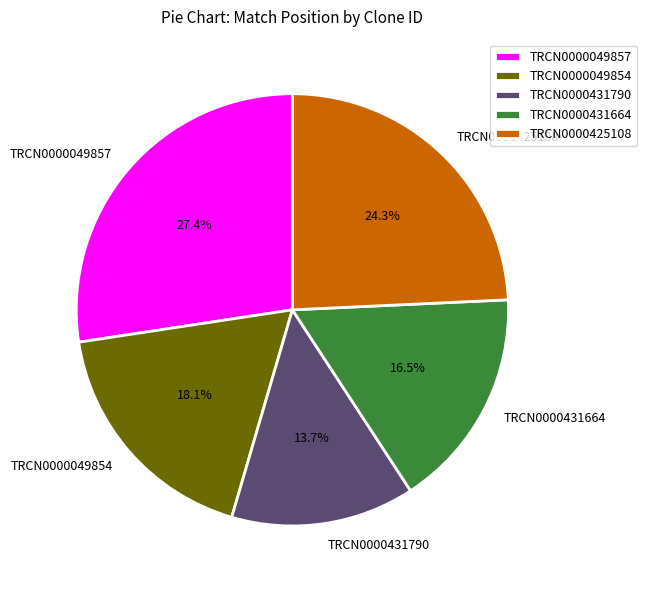

Approximately how many times larger is the value at TRCN0000431664 compared to TRCN0000431790?

1.2